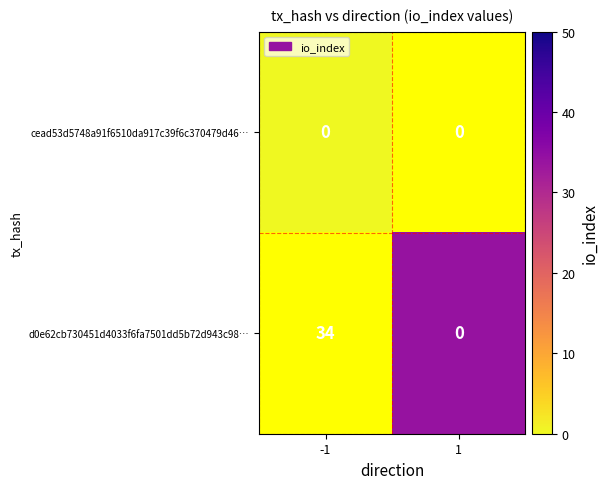

At how many categories does at least one series exceed 17?

1